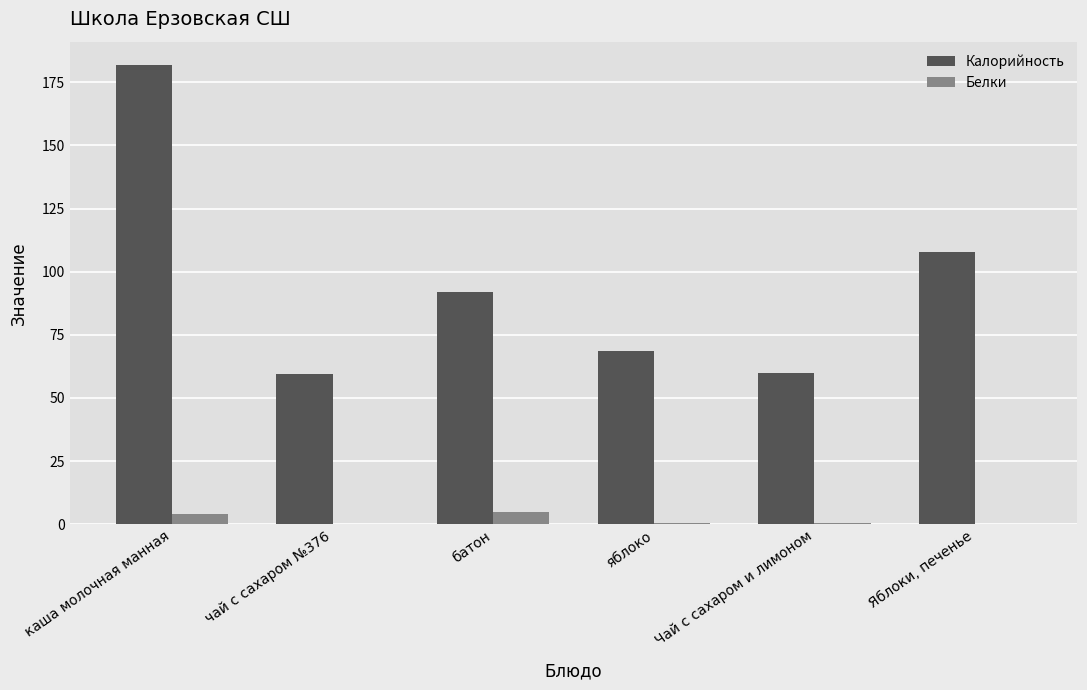

At which label is Калорийность closest to 120?

Яблоки, печенье